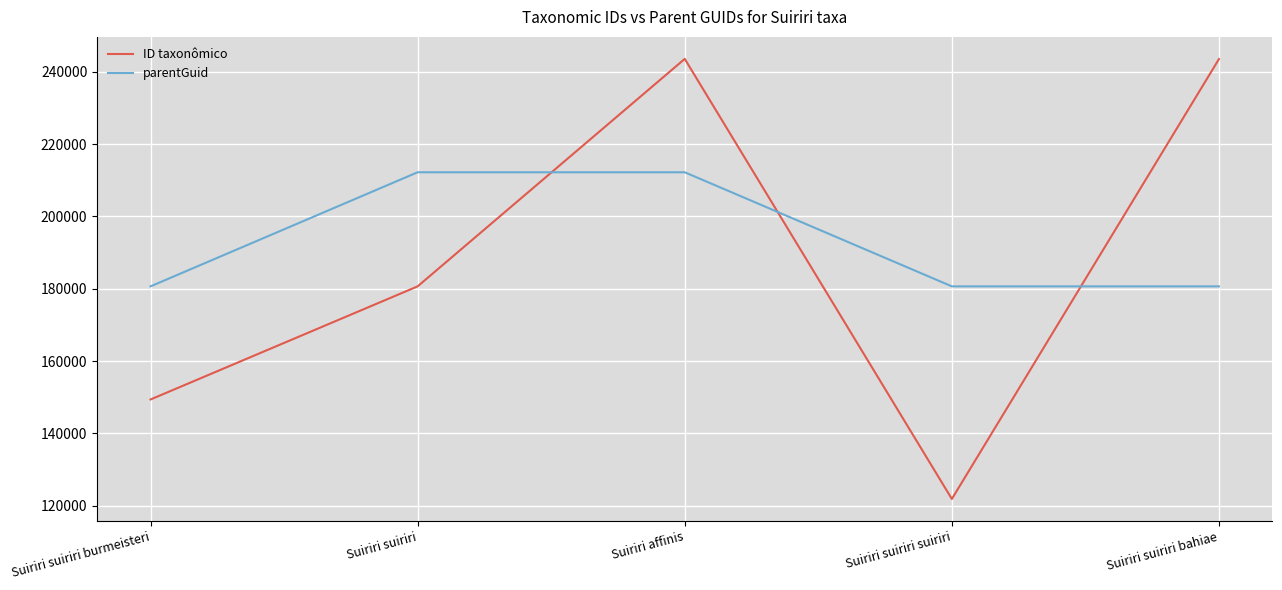

What is the highest value of the parentGuid series?

212192